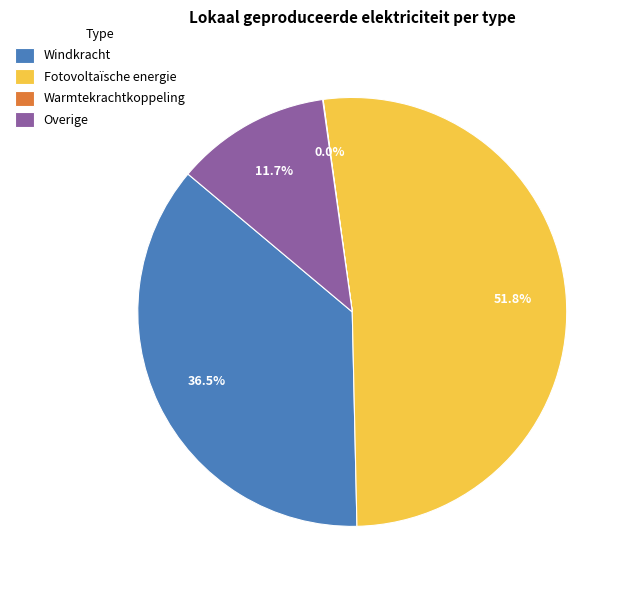

Which slice is the largest?

Fotovoltaïsche energie